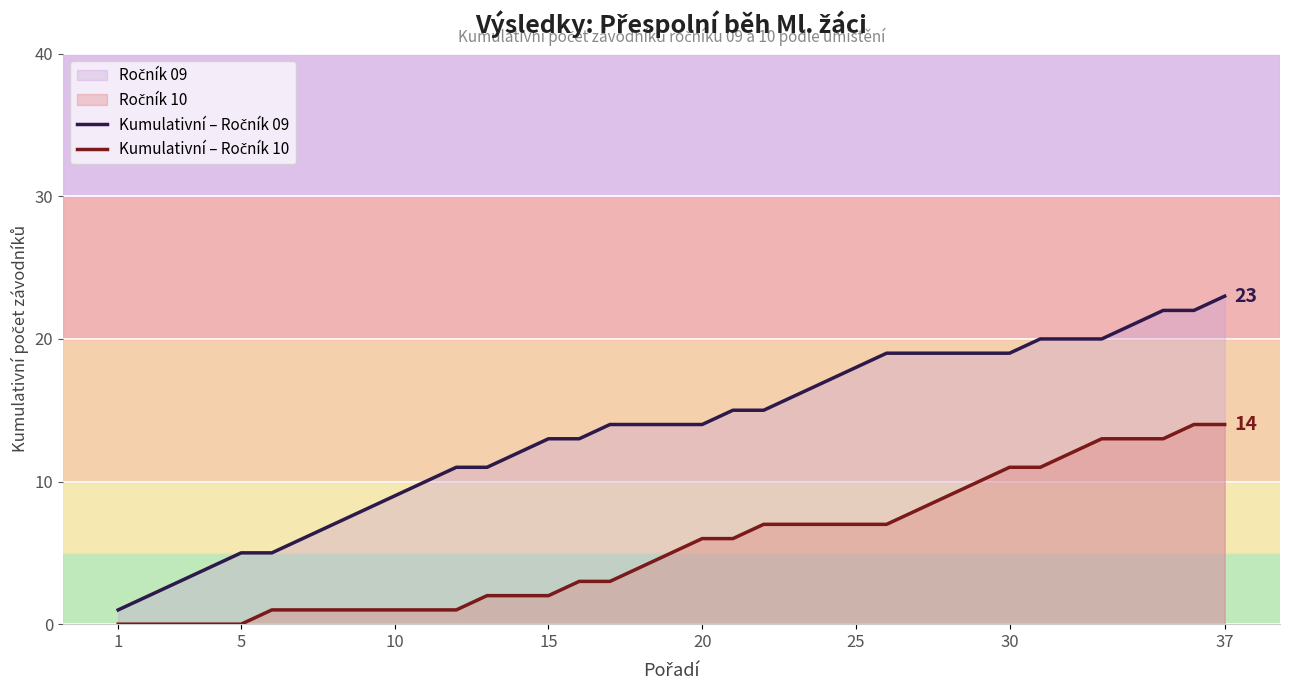

What is the spread (max minus min) of values at 20?

8